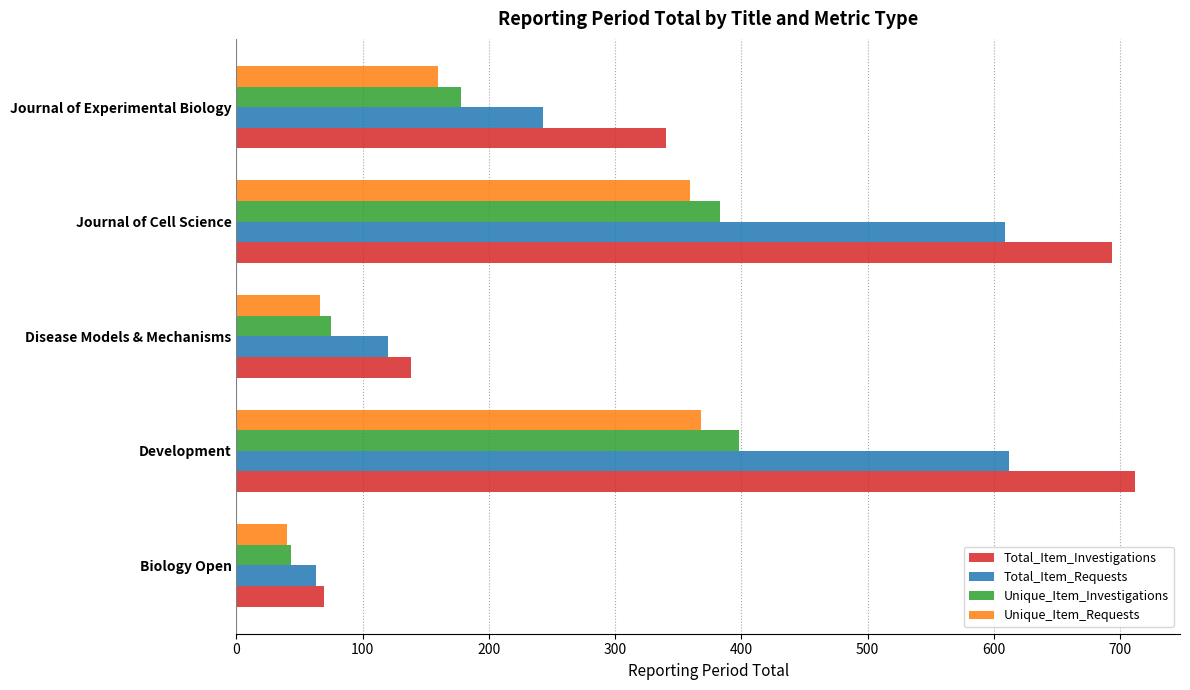

What is the difference between the highest and lowest values at Journal of Experimental Biology?

180